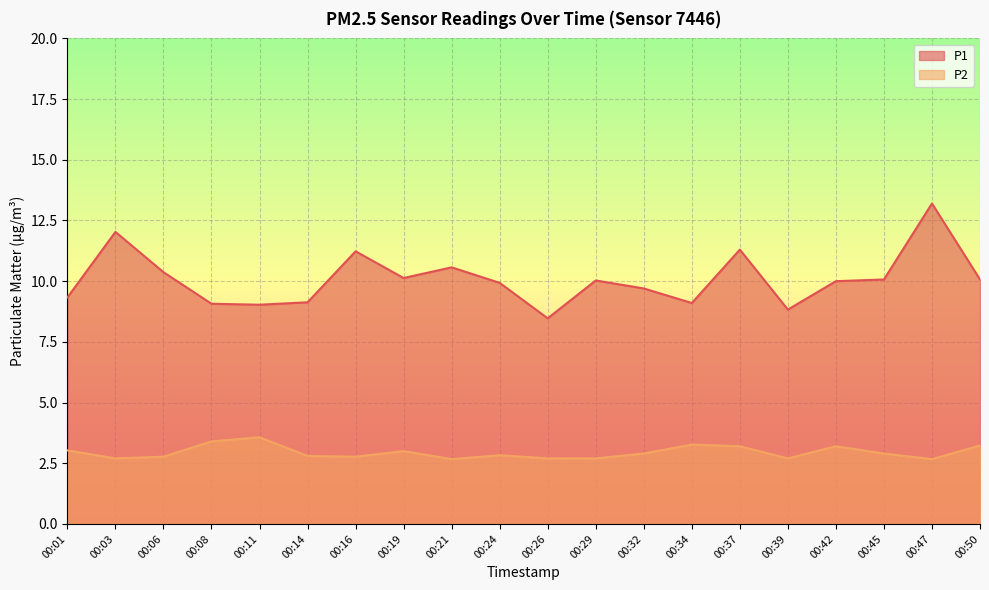

What is the maximum value for P1?

13.2